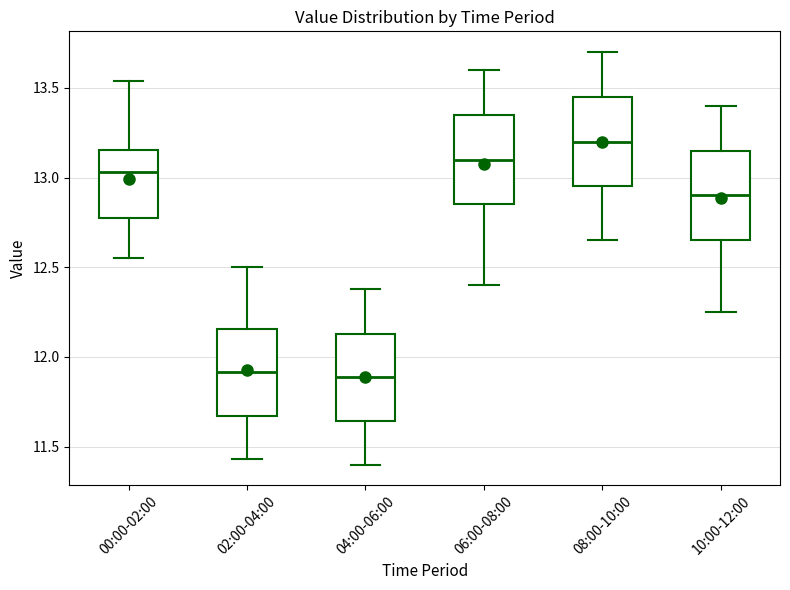

Reading left to right, read every box against the y-axis: the position of its median line, the range the box covers, and the ends of its whiskers. The values are not printed on the chart, so give them approximately, as read against the axis.

00:00-02:00: median 13.05, box 12.75 to 13.15, whiskers 12.55 to 13.55
02:00-04:00: median 11.90, box 11.65 to 12.15, whiskers 11.45 to 12.50
04:00-06:00: median 11.90, box 11.65 to 12.15, whiskers 11.40 to 12.40
06:00-08:00: median 13.10, box 12.85 to 13.35, whiskers 12.40 to 13.60
08:00-10:00: median 13.20, box 12.95 to 13.45, whiskers 12.65 to 13.70
10:00-12:00: median 12.90, box 12.65 to 13.15, whiskers 12.25 to 13.40